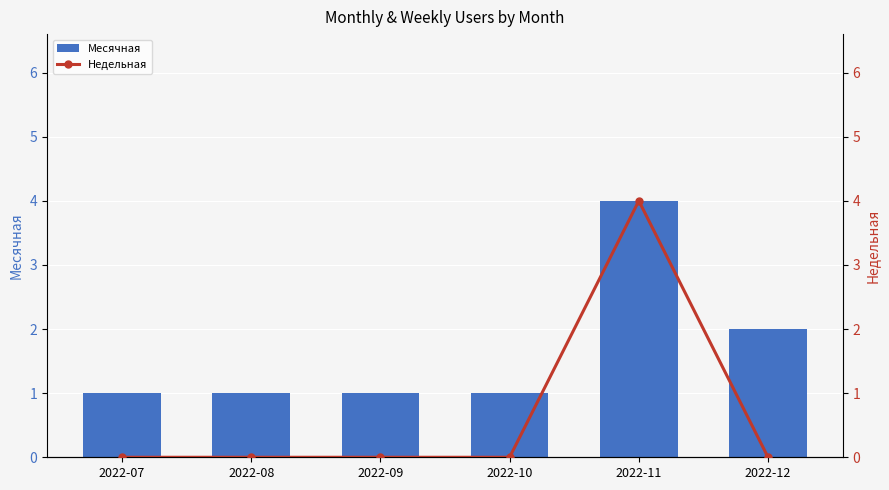

The Месячная series shows 1 at 2022-07. True or false?

True